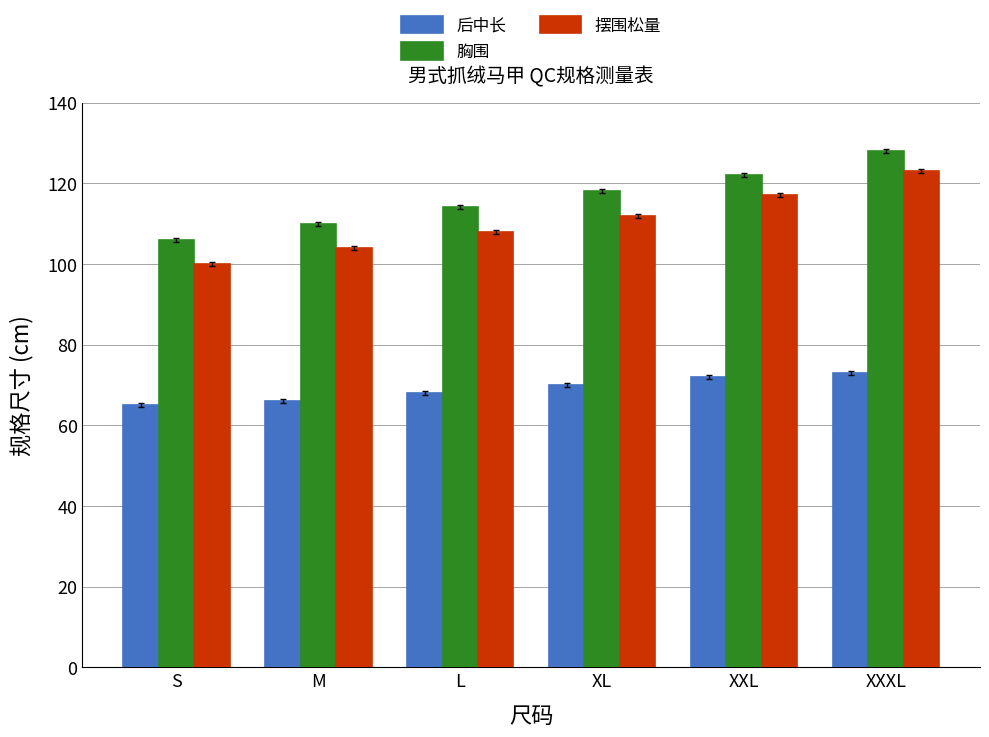

Read the 后中长 value at L.

68